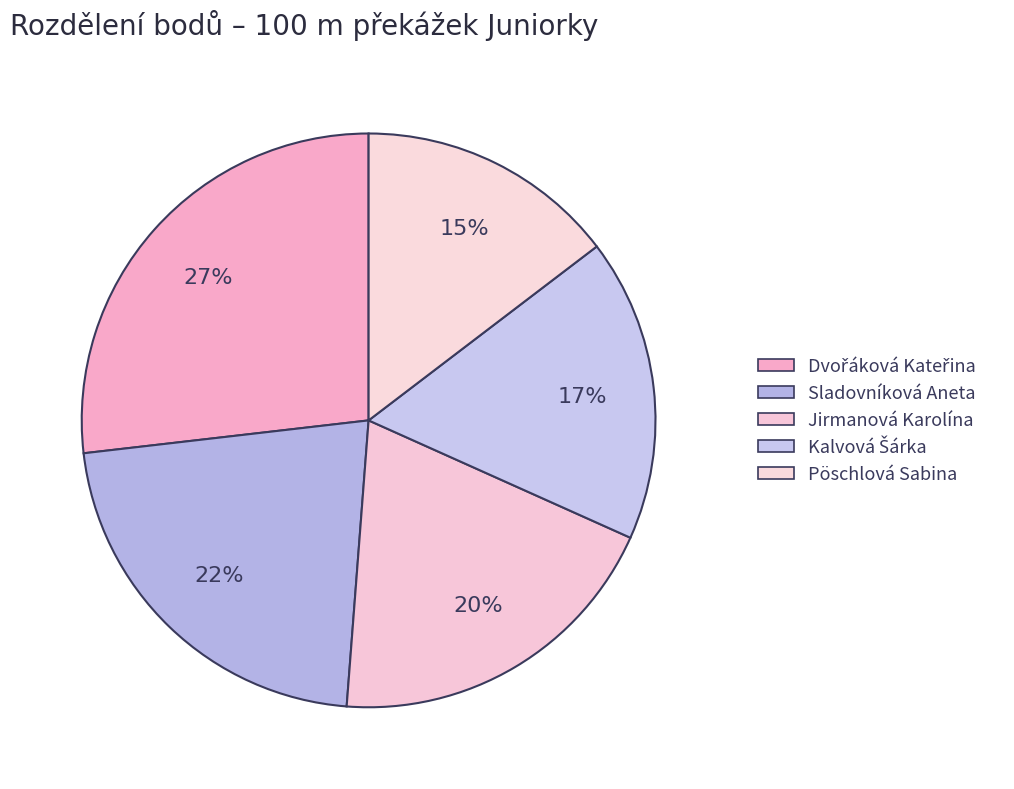

The Jirmanová Karolína slice represents 20% of the pie. True or false?

True